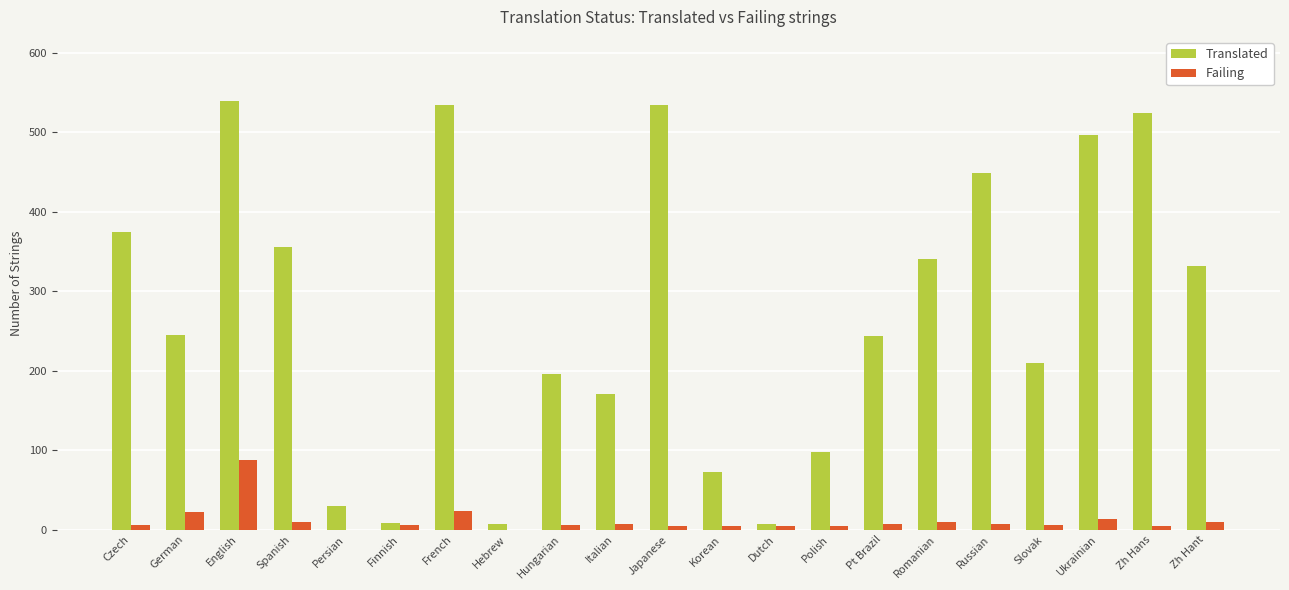

Which series has the largest total across all categories?

Translated